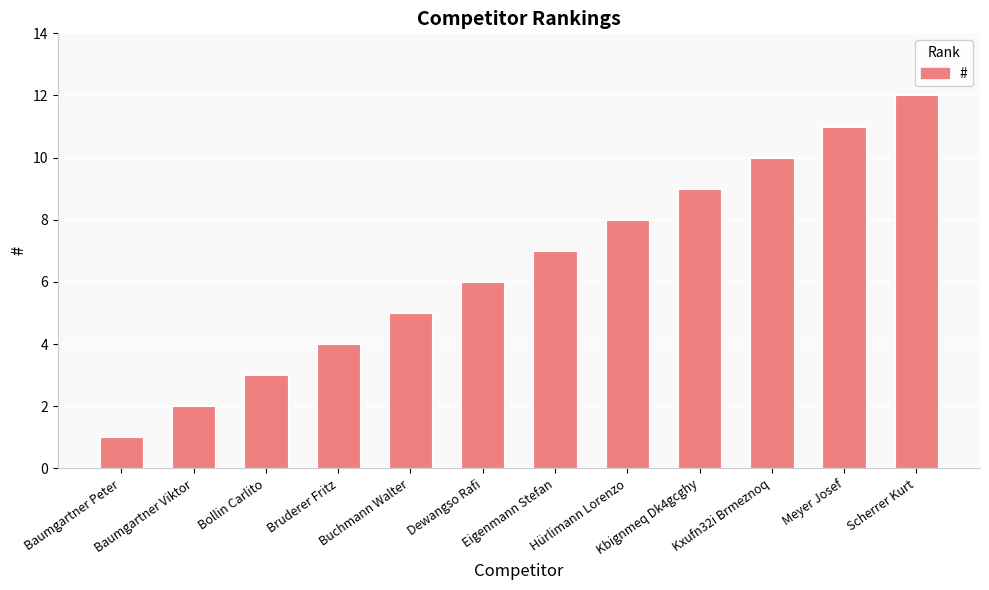

Count the number of categories in the chart.

12